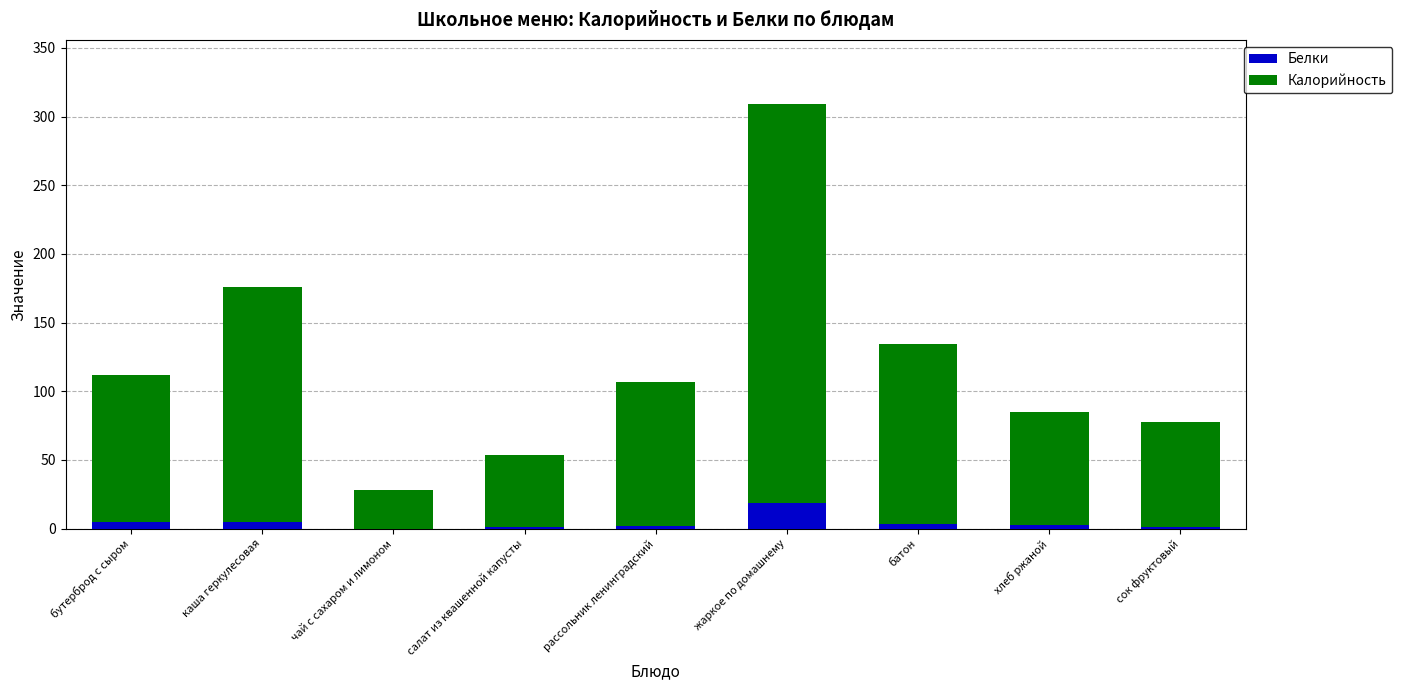

What is the total value across all series at чай с сахаром и лимоном?

28.0